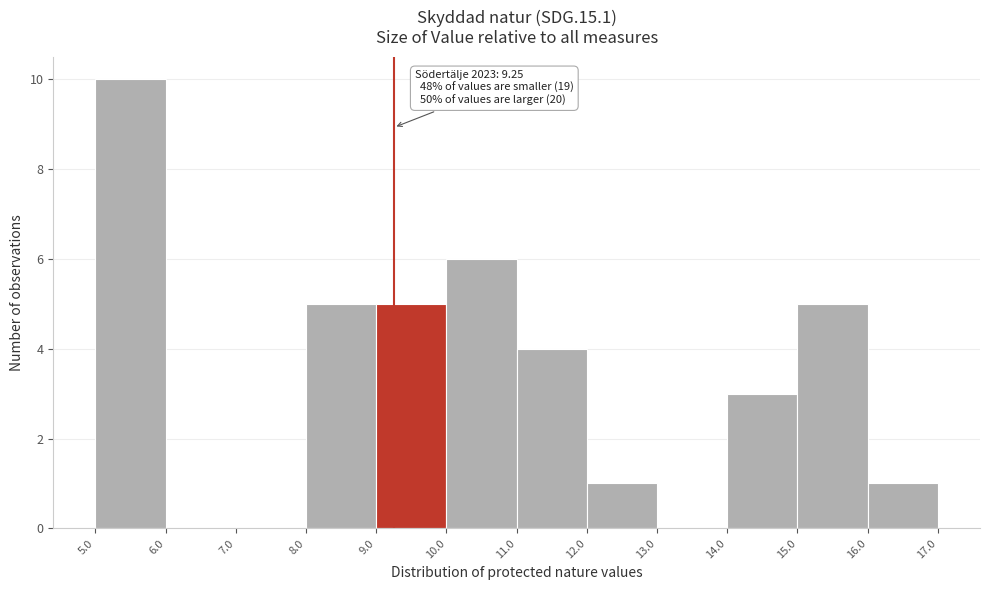

Over which range of the x-axis is the bar tallest?

5.0 to 6.0